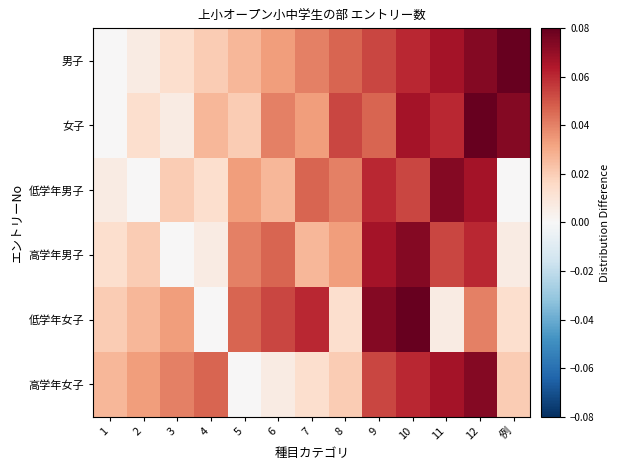

What is the total value across all series at 3?

0.1